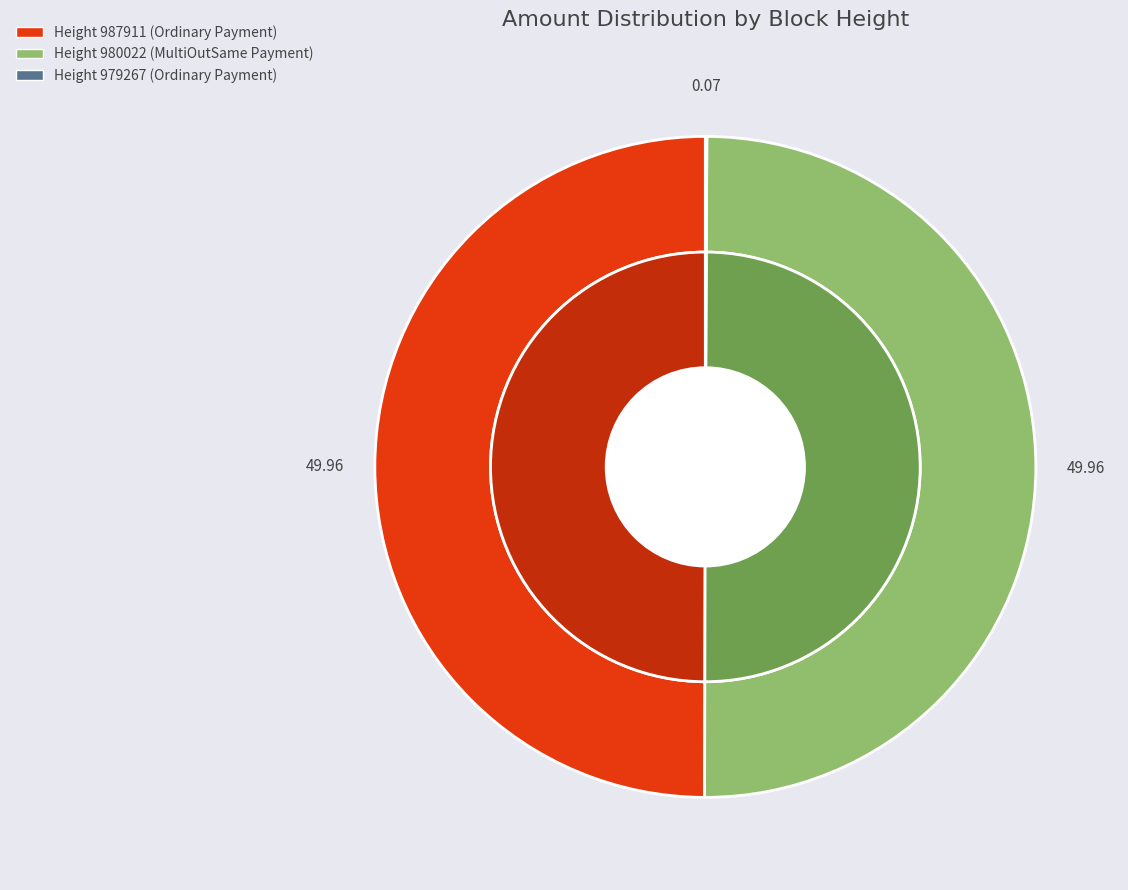

Is there a majority slice in this chart?

No